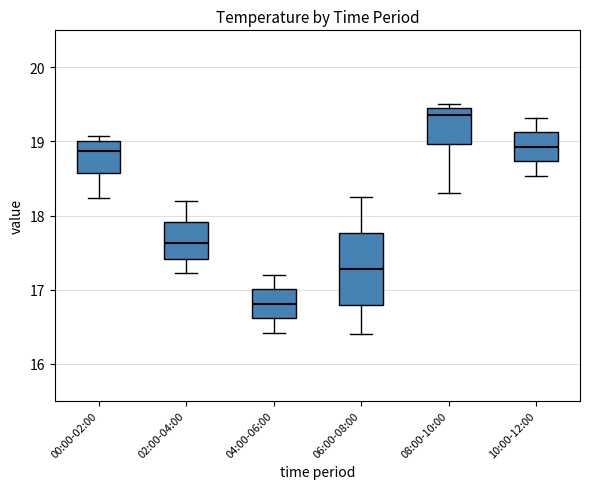

Where is the lower edge of the box for 10:00-12:00 on the y-axis? The values are not printed on the chart, so give them approximately, as read against the axis.

18.7